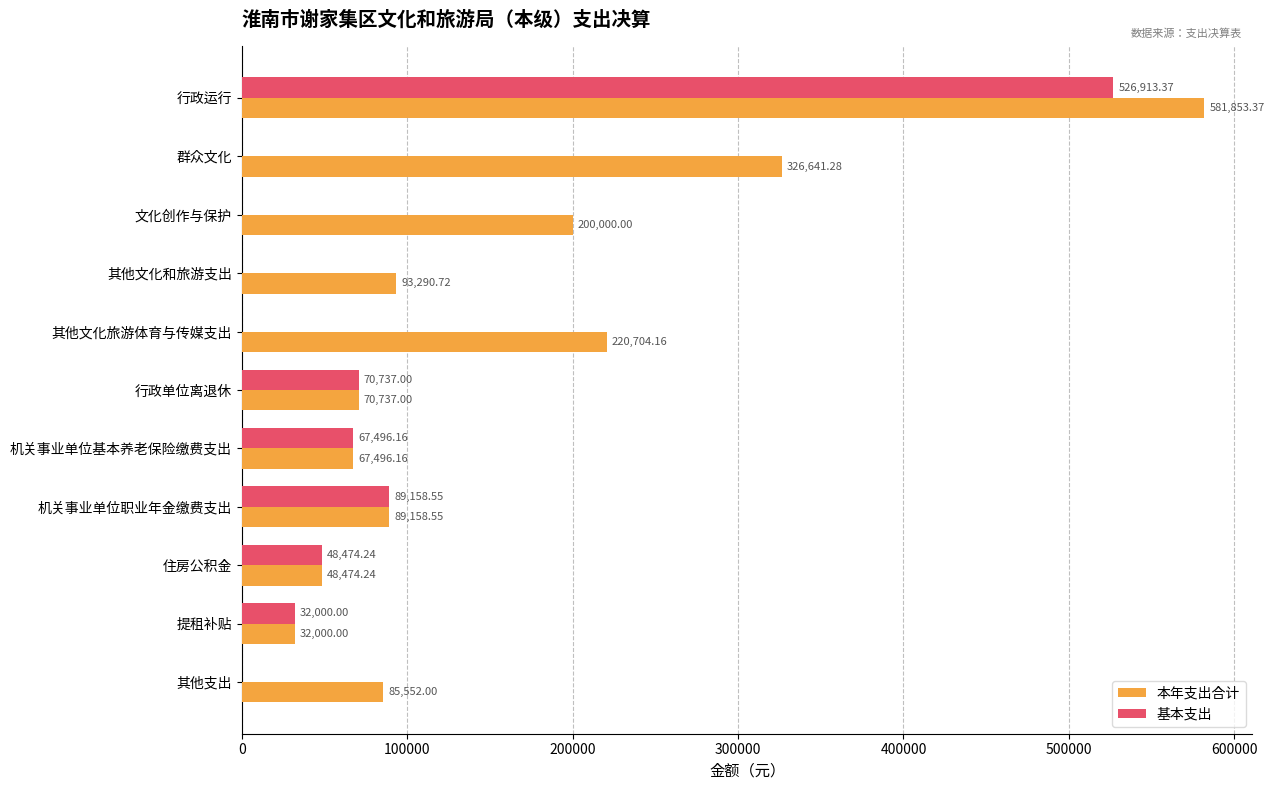

What is the sum of the 本年支出合计 values at 其他文化和旅游支出 and 住房公积金?

141765.0